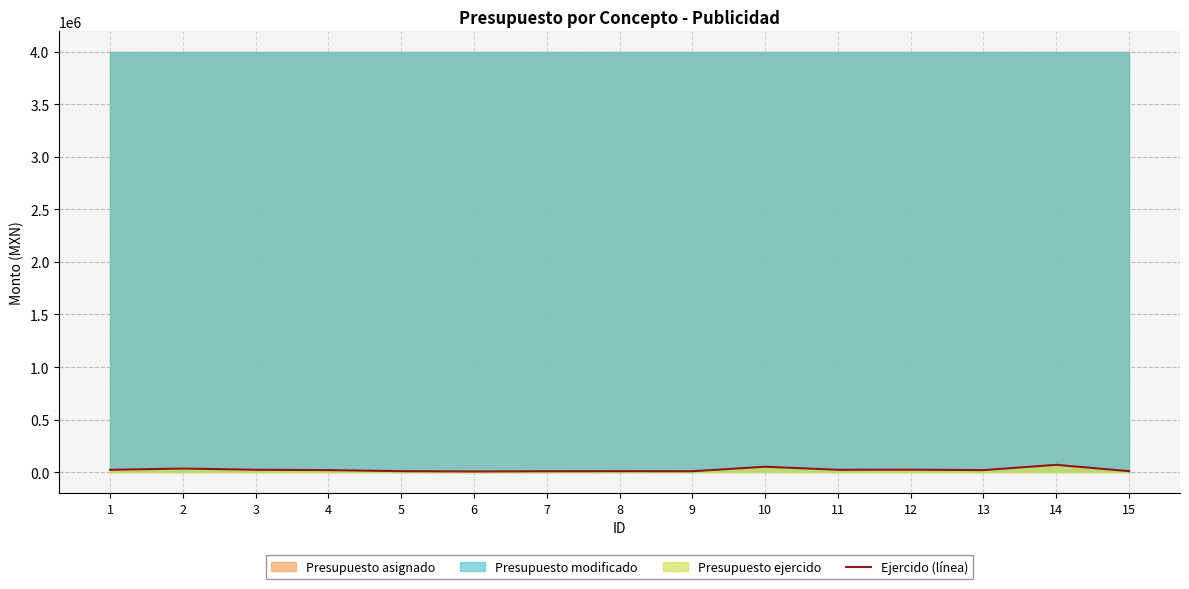

Is it true that the value at 9 is 9280.0?

True